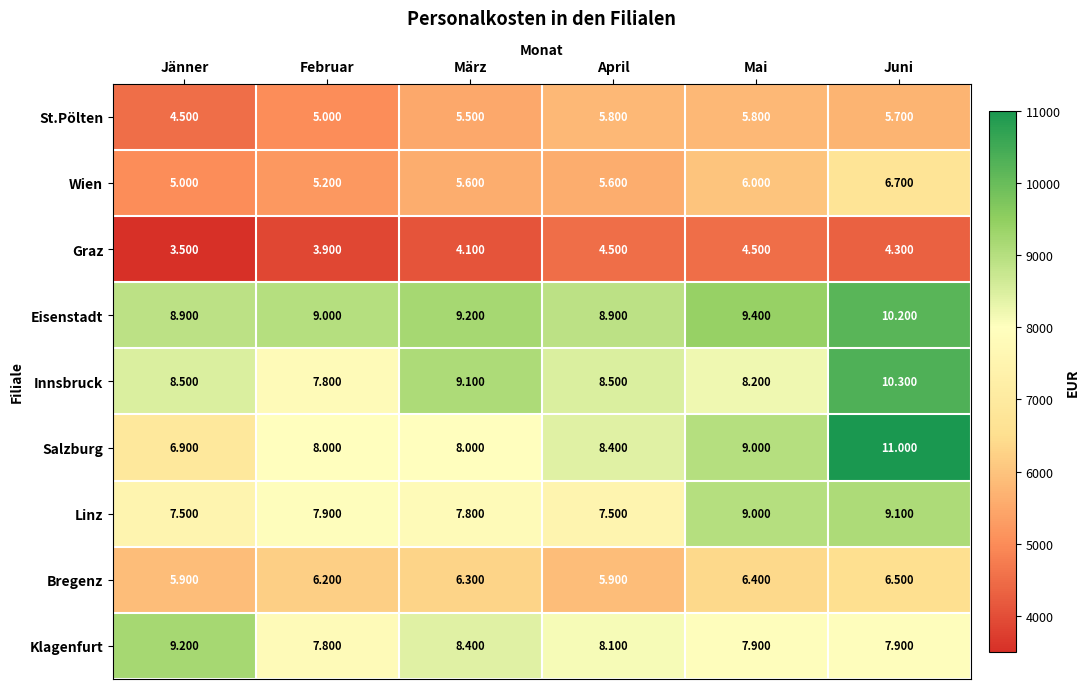

Which series has the largest total across all categories?

Eisenstadt